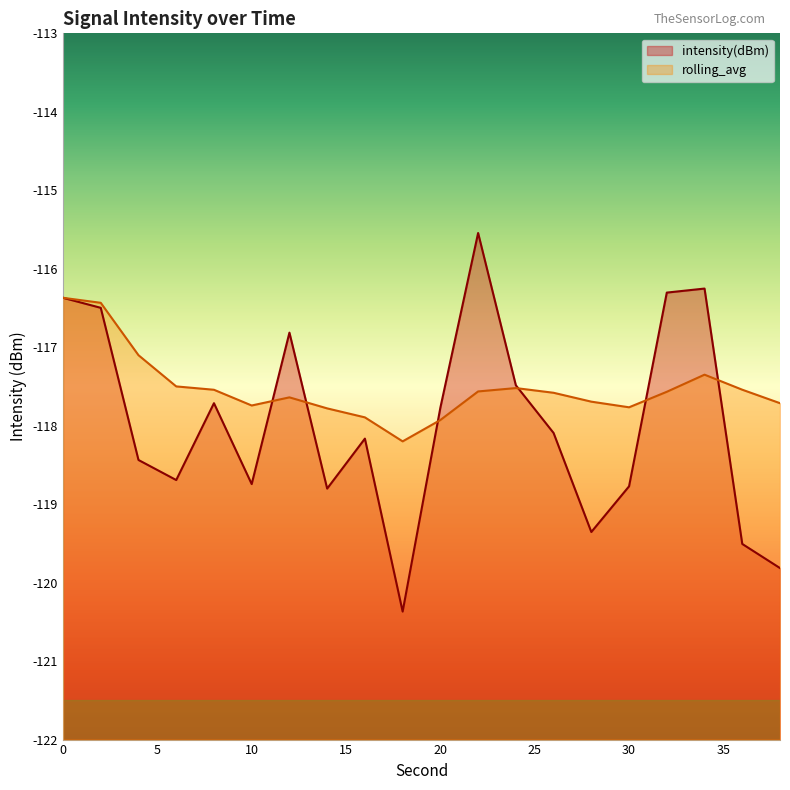

Which has a higher value, 36 or 26?

26